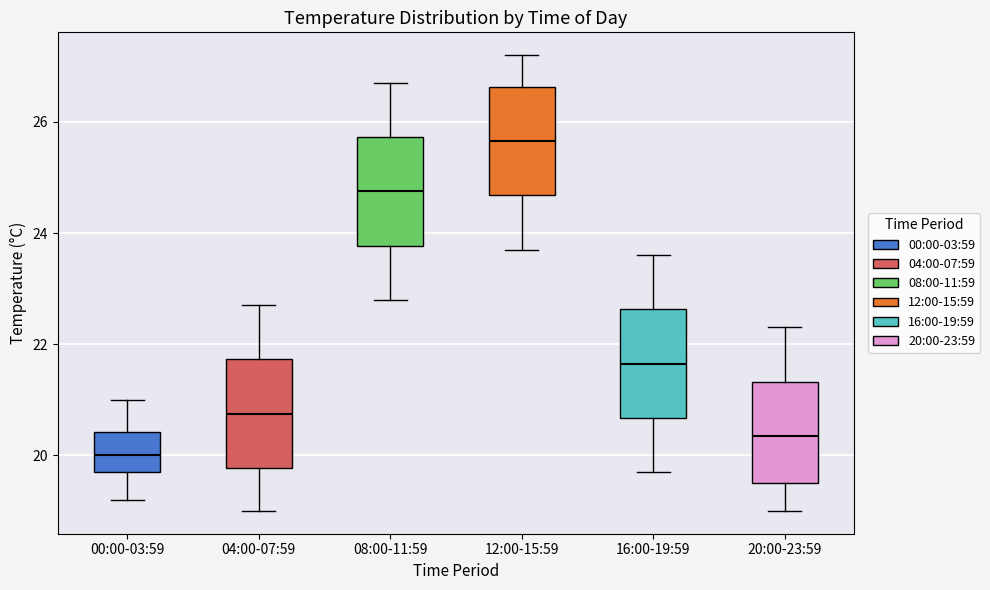

Reading left to right, transcribe this box plot: for each box, give where its median line is, the range the box spans, and where its two whiskers end, as read against the y-axis. The values are not printed on the chart, so give them approximately, as read against the axis.

00:00-03:59: median 20.0, box 19.8 to 20.4, whiskers 19.2 to 21.0
04:00-07:59: median 20.8, box 19.8 to 21.8, whiskers 19.0 to 22.8
08:00-11:59: median 24.8, box 23.8 to 25.8, whiskers 22.8 to 26.8
12:00-15:59: median 25.6, box 24.6 to 26.6, whiskers 23.8 to 27.2
16:00-19:59: median 21.6, box 20.6 to 22.6, whiskers 19.8 to 23.6
20:00-23:59: median 20.4, box 19.6 to 21.4, whiskers 19.0 to 22.4